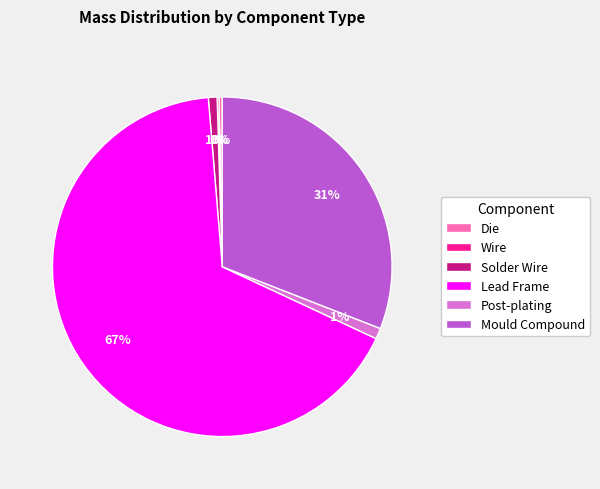

Does Lead Frame represent more than half of the total?

Yes